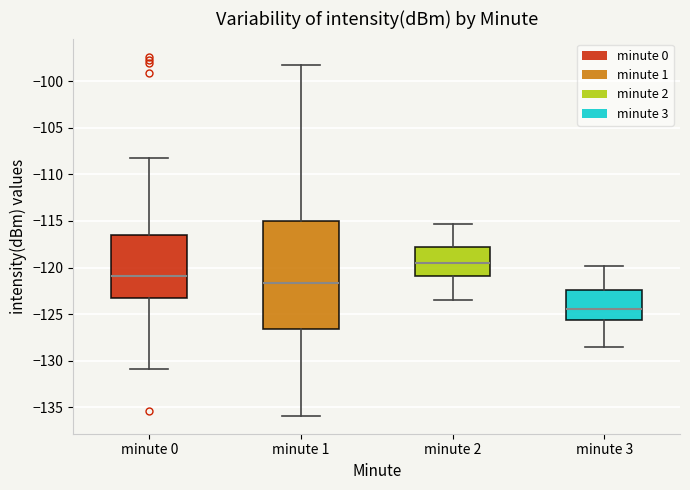

Comparing the boxes themselves (not the whiskers), which one is the tallest?

minute 1